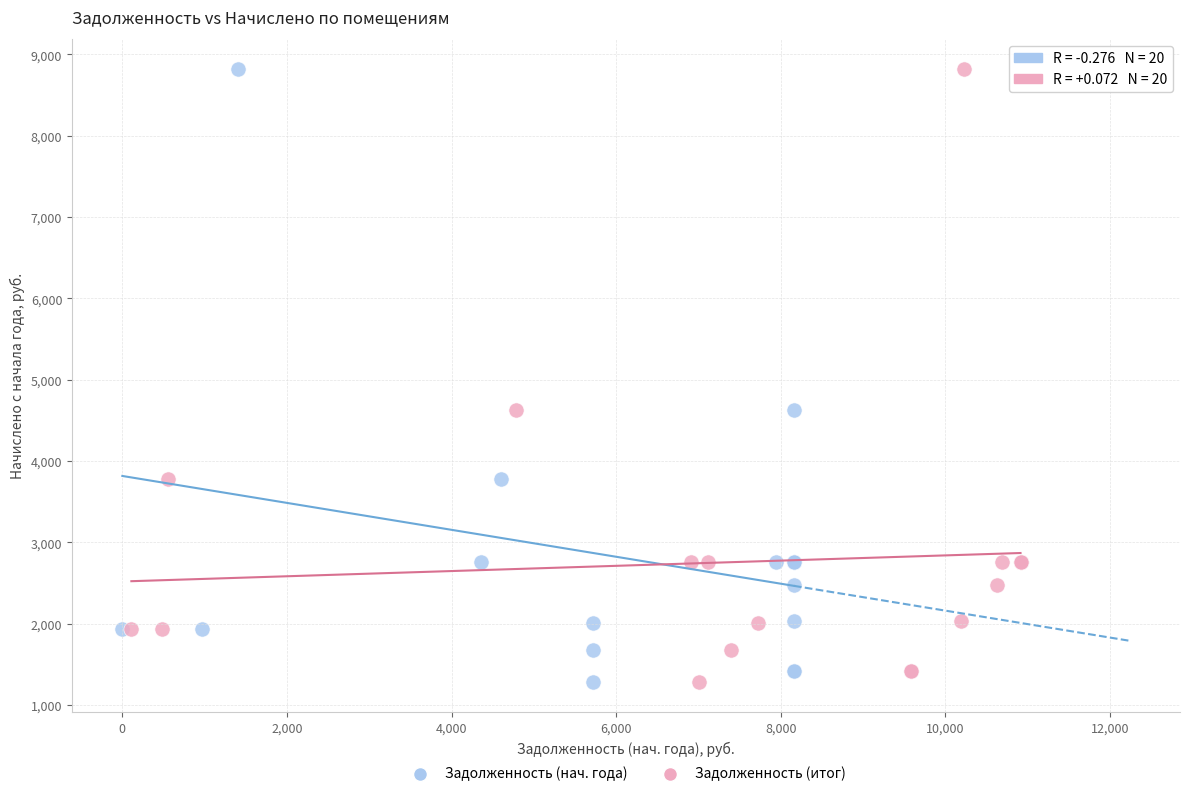

What are all the series names shown in the legend?

Задолженность (нач. года), Задолженность (итог)